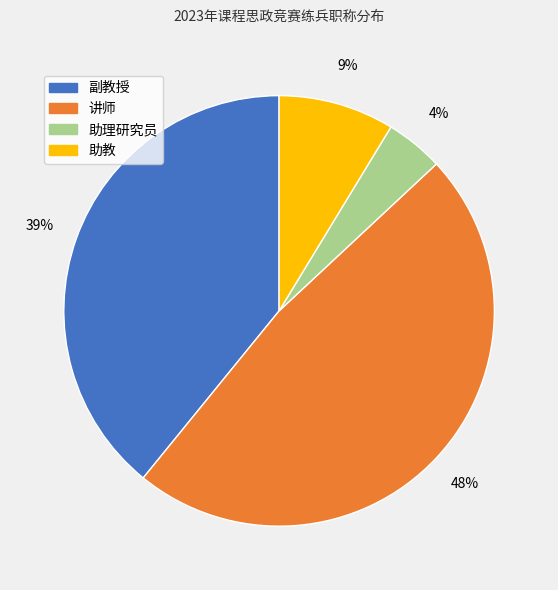

How many slices are in this pie chart?

4